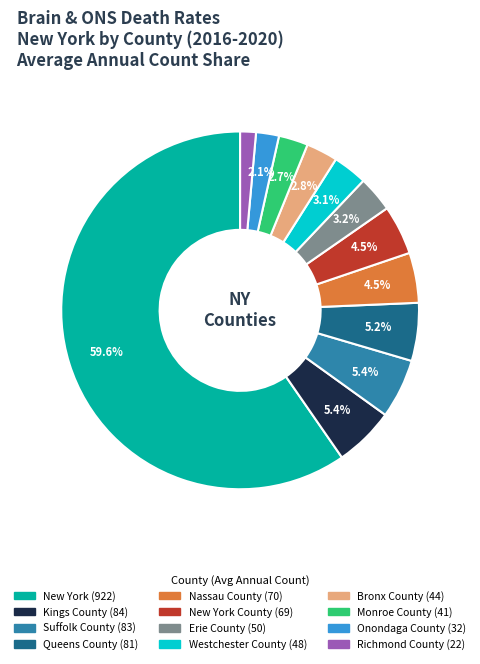

Does any single category account for the majority?

Yes